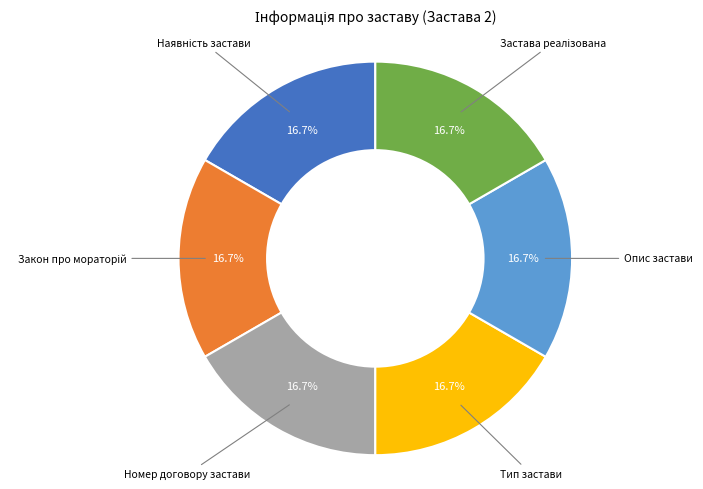

How many slices are in this pie chart?

6